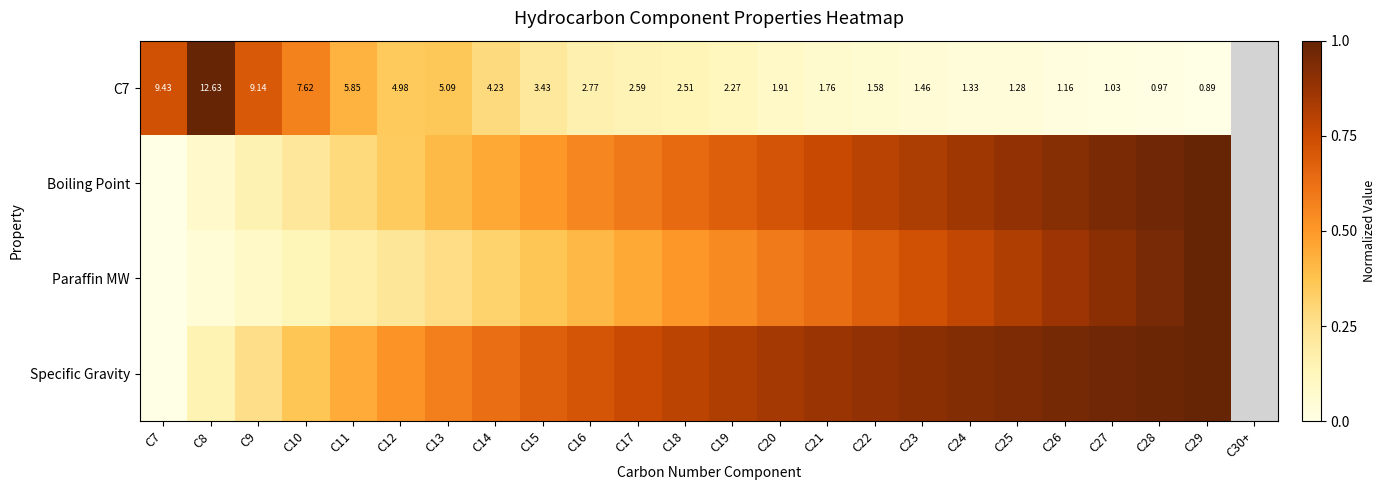

At which label is Paraffin MW closest to 0?

C7